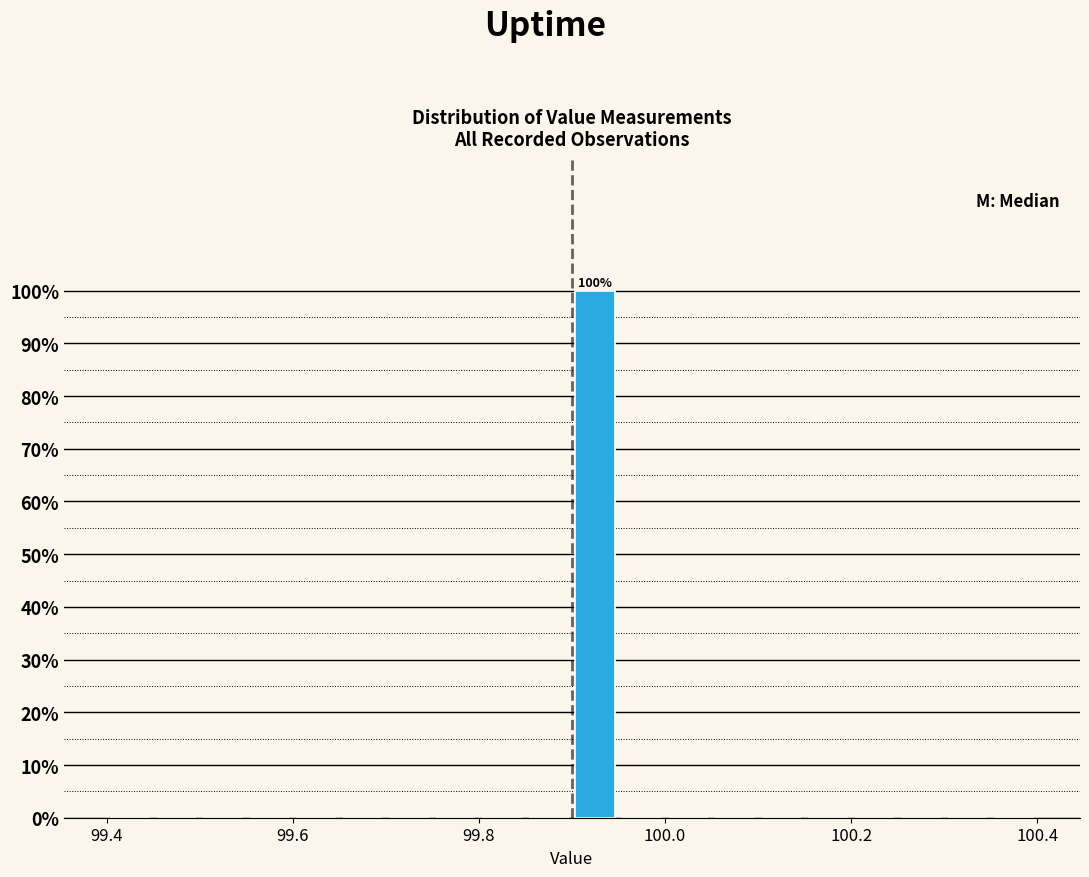

Read against the x-axis, roughly where is the centre of the tallest bar?

99.92